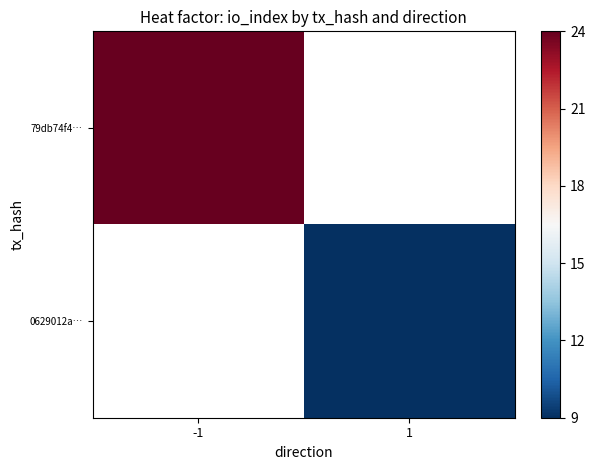

At how many categories does at least one series exceed 15?

1